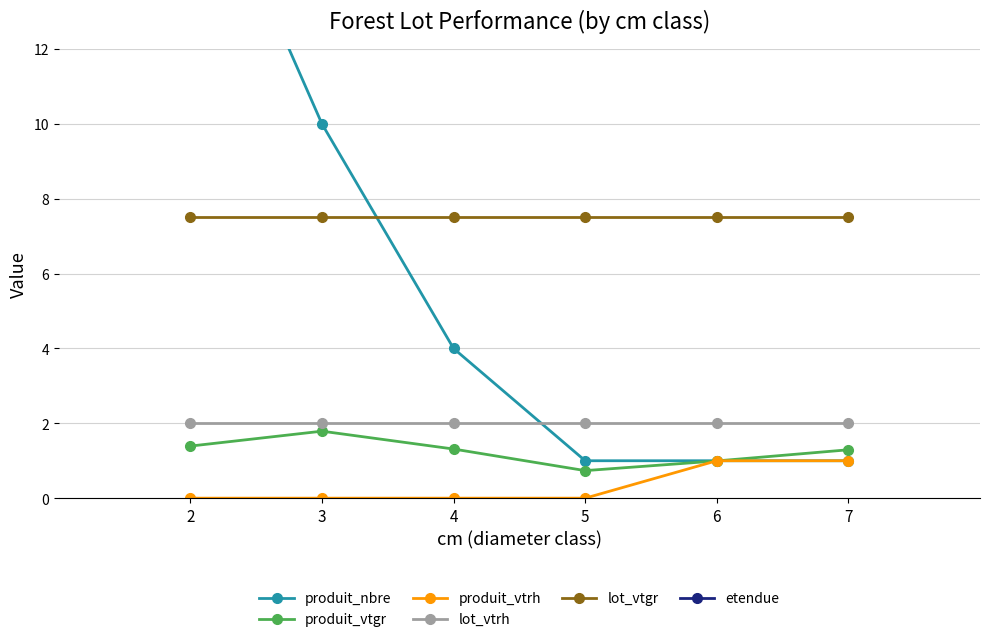

What is the sum of all produit_vtrh values?

2.0